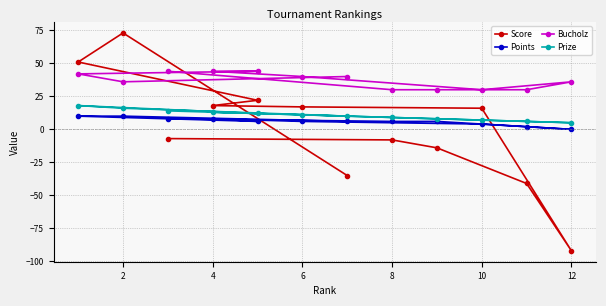

List the series in order of their peak value, highest first.

Score, Bucholz, Prize, Points